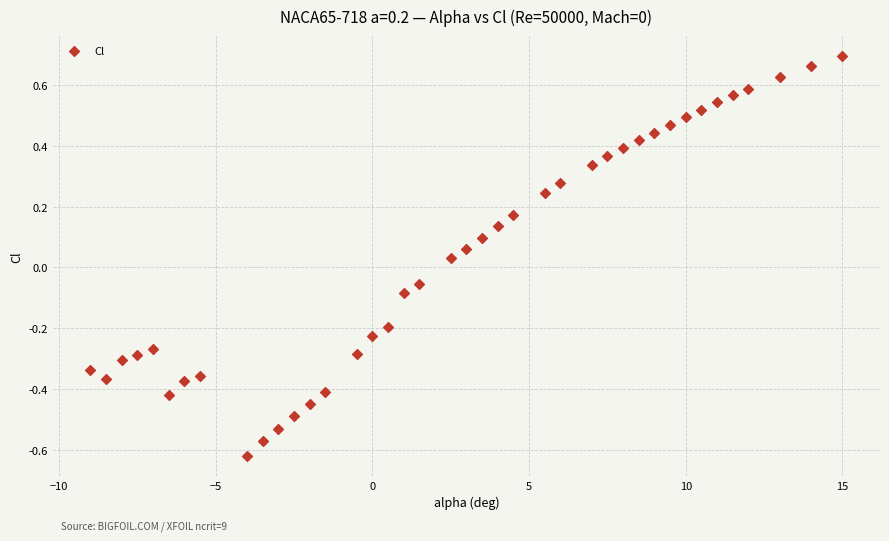

What is the range of X values (max minus min)?

24.0